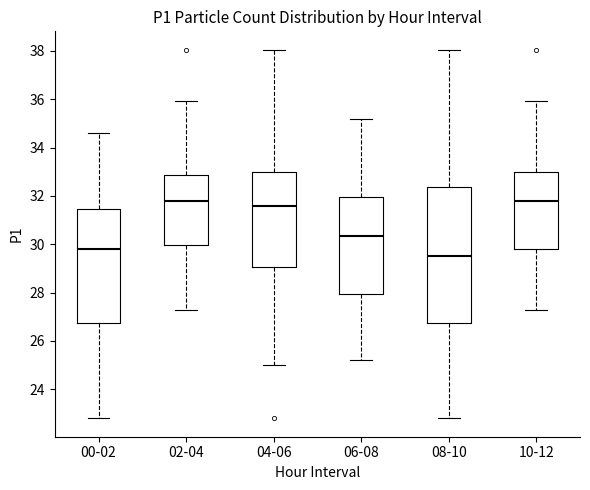

Where does the median line of the box for 08-10 sit on the y-axis? The values are not printed on the chart, so give them approximately, as read against the axis.

29.6